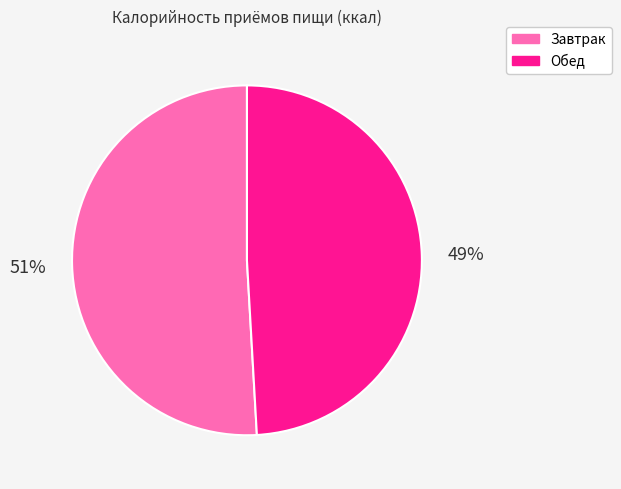

Rank the categories by value from highest to lowest.

Завтрак, Обед